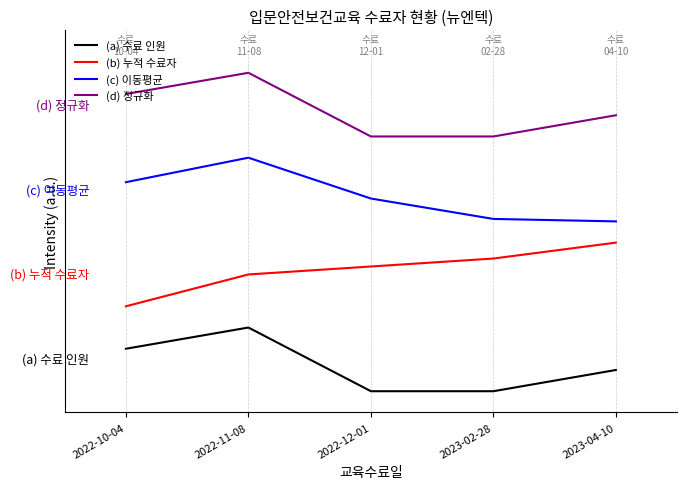

Which series has the largest range (max minus min)?

(a) 수료 인원